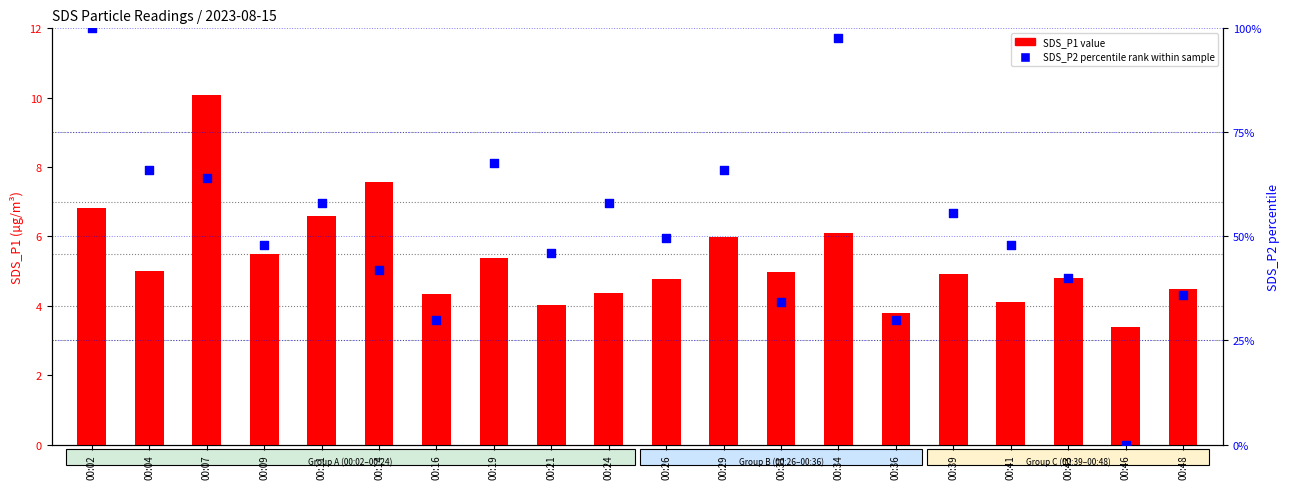

At which category is the sum across all series the highest?

00:02